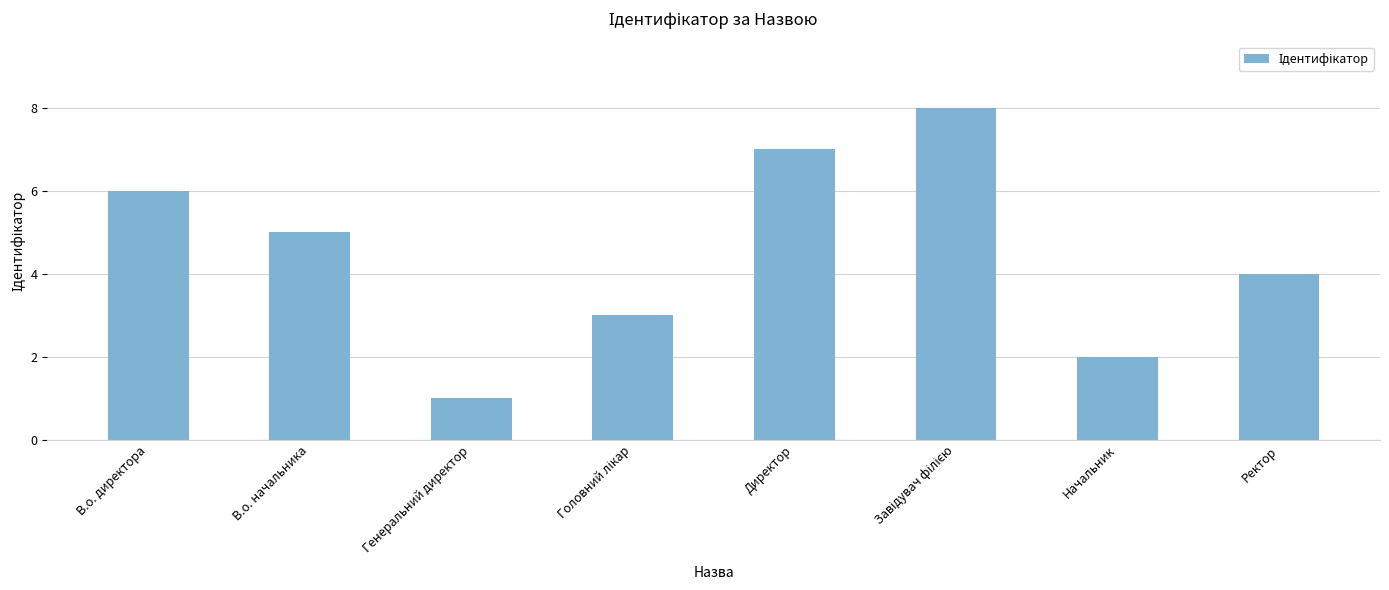

True or false: the data shows 1 at Начальник.

False